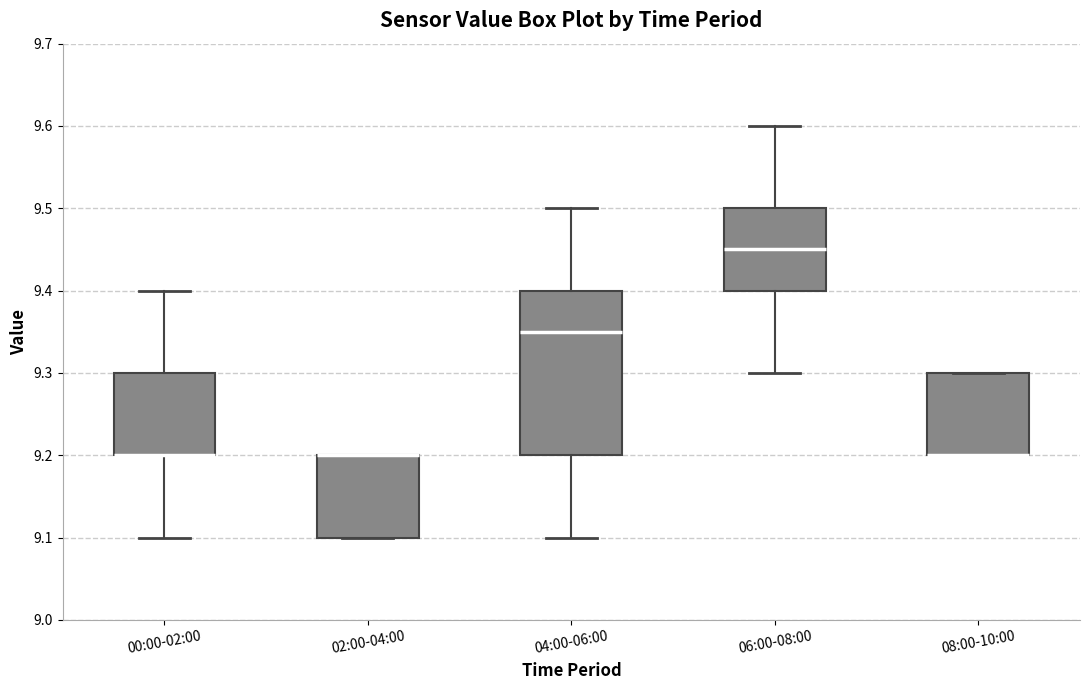

Where is the lower edge of the box for 08:00-10:00 on the y-axis? The values are not printed on the chart, so give them approximately, as read against the axis.

9.20